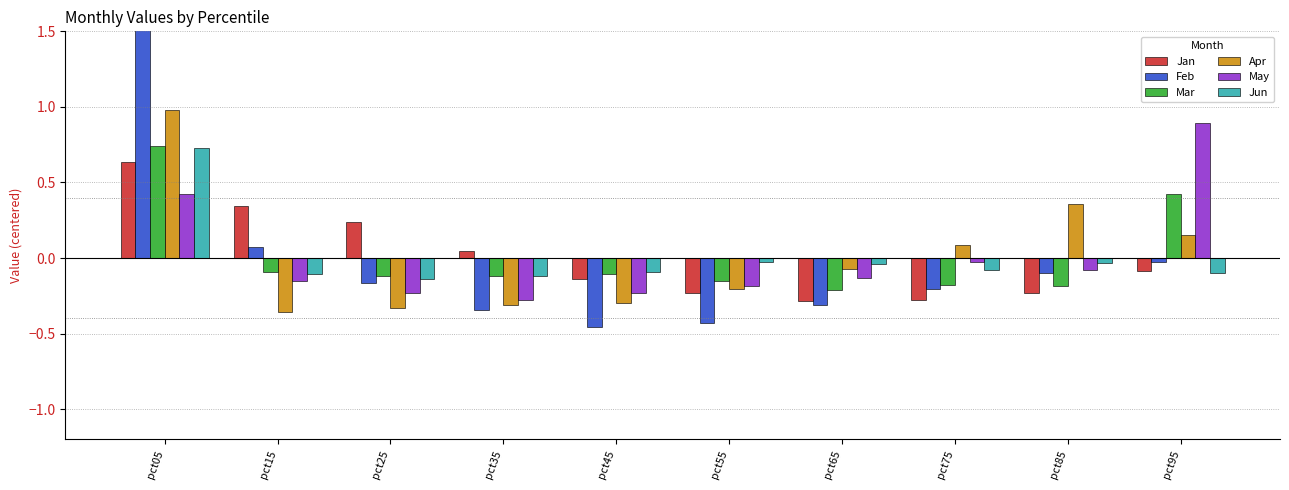

Which has a higher value, pct45 or pct85?

pct45